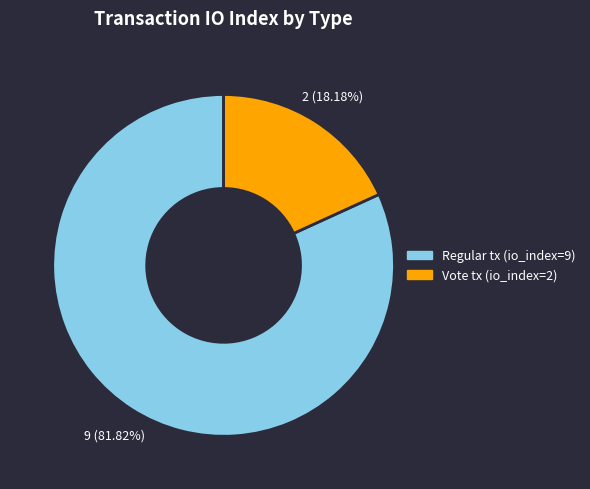

Does any single category account for the majority?

Yes